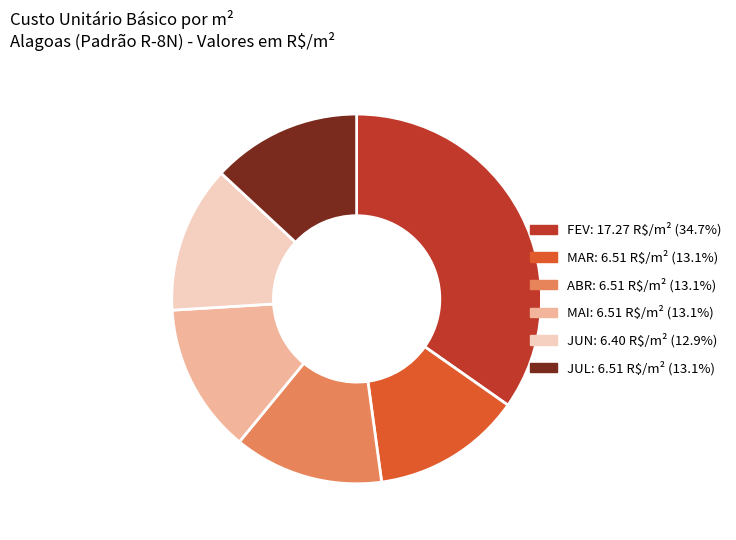

How many segments does this pie chart have?

6